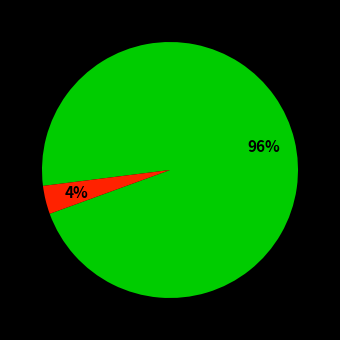

Is there a majority slice in this chart?

Yes